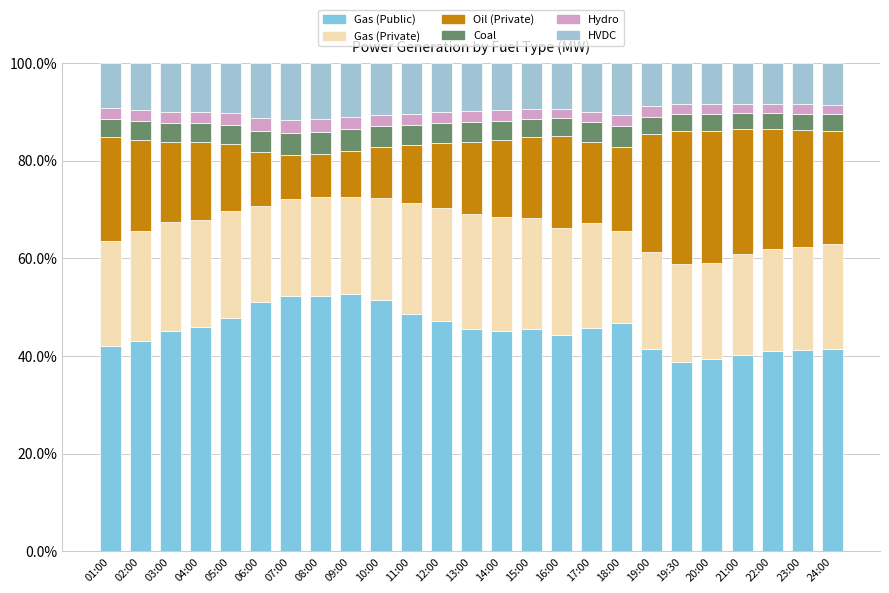

The HVDC series shows 6.8 at 11:00. True or false?

False